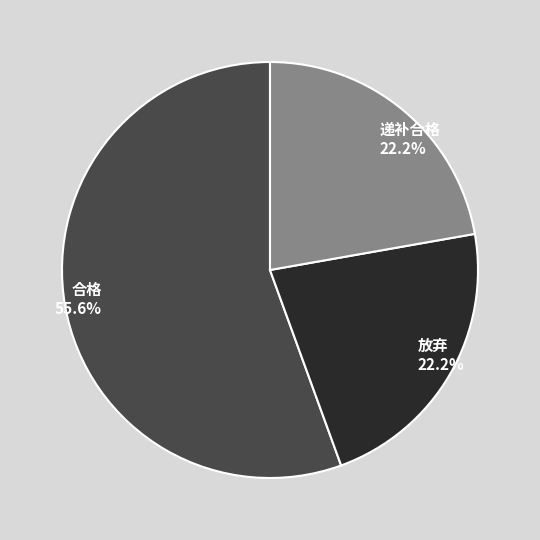

Does any single category account for the majority?

Yes